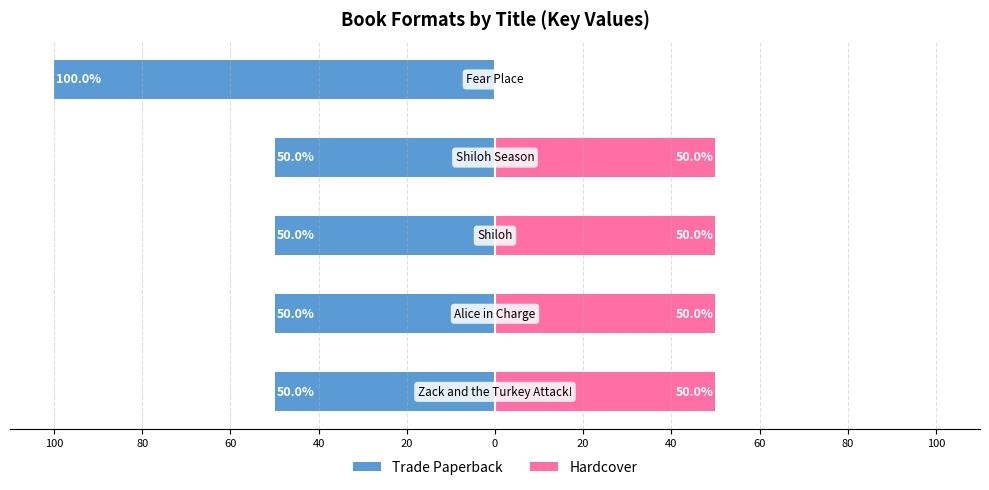

Read the Hardcover value at 100.

50